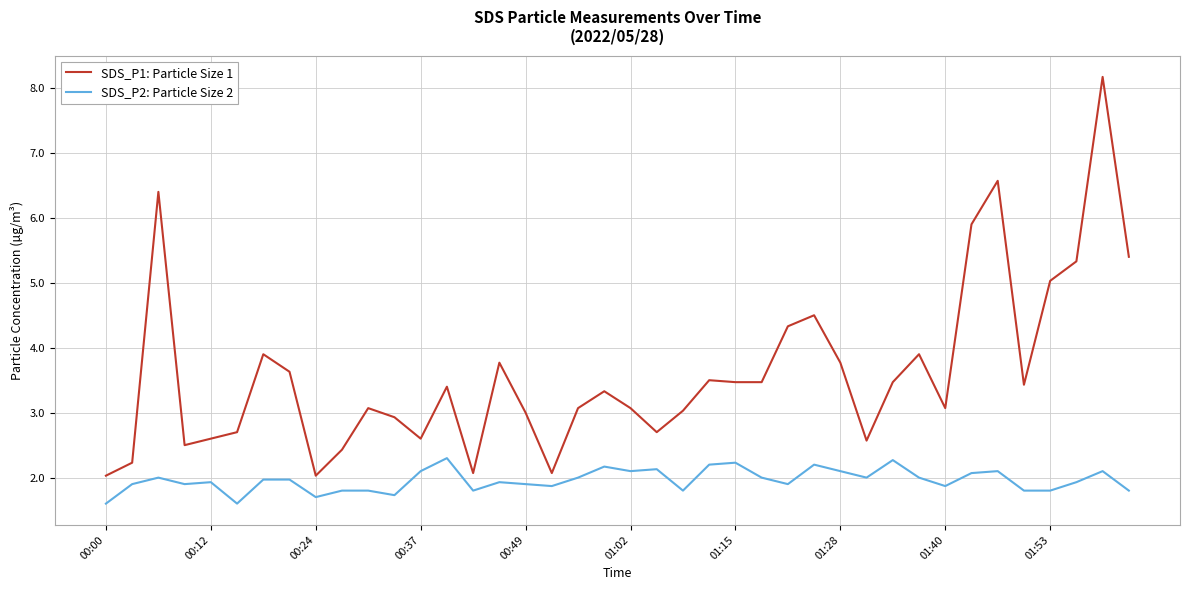

List the series in order of their peak value, highest first.

SDS_P1: Particle Size 1, SDS_P2: Particle Size 2